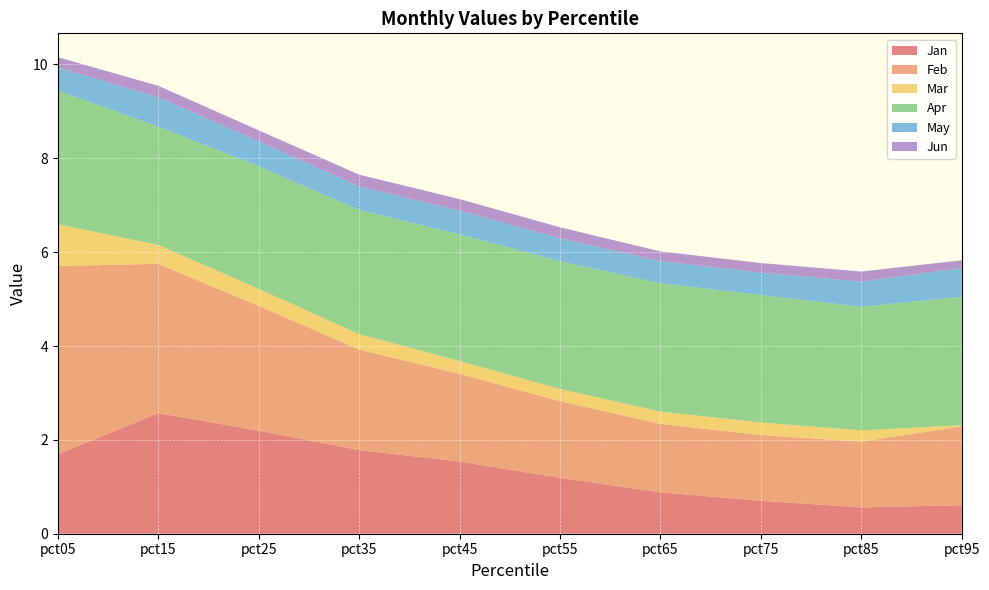

Reading left to right, what are all the values shown in this chart?

Jan: 1.7	2.6	2.2	1.8	1.5	1.2	0.9	0.7	0.6	0.6
Feb: 4.0	3.2	2.7	2.1	1.9	1.6	1.5	1.4	1.4	1.7
Mar: 0.9	0.4	0.4	0.3	0.3	0.3	0.3	0.3	0.2	0.0
Apr: 2.8	2.5	2.6	2.6	2.7	2.7	2.7	2.7	2.6	2.7
May: 0.5	0.6	0.5	0.5	0.5	0.5	0.5	0.5	0.5	0.6
Jun: 0.2	0.2	0.2	0.2	0.2	0.2	0.2	0.2	0.2	0.2